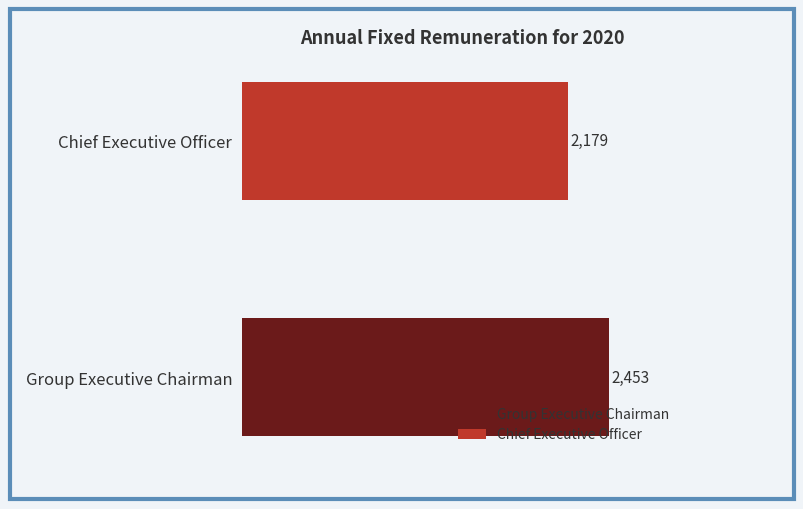

Which series has the widest spread of values?

Group Executive Chairman